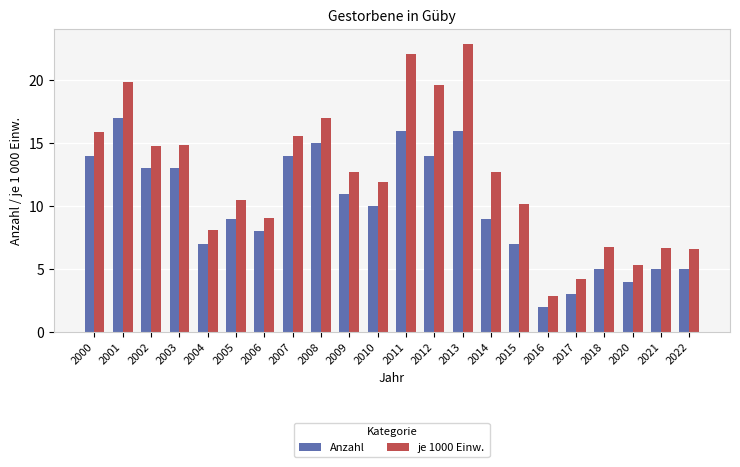

At which category is the sum across all series the highest?

2013